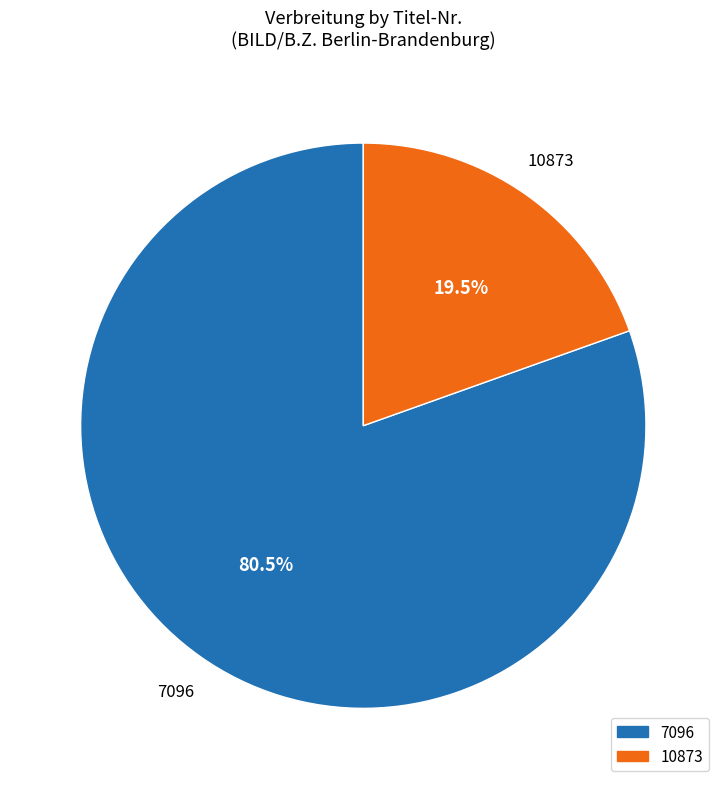

Count the number of slices in the pie.

2